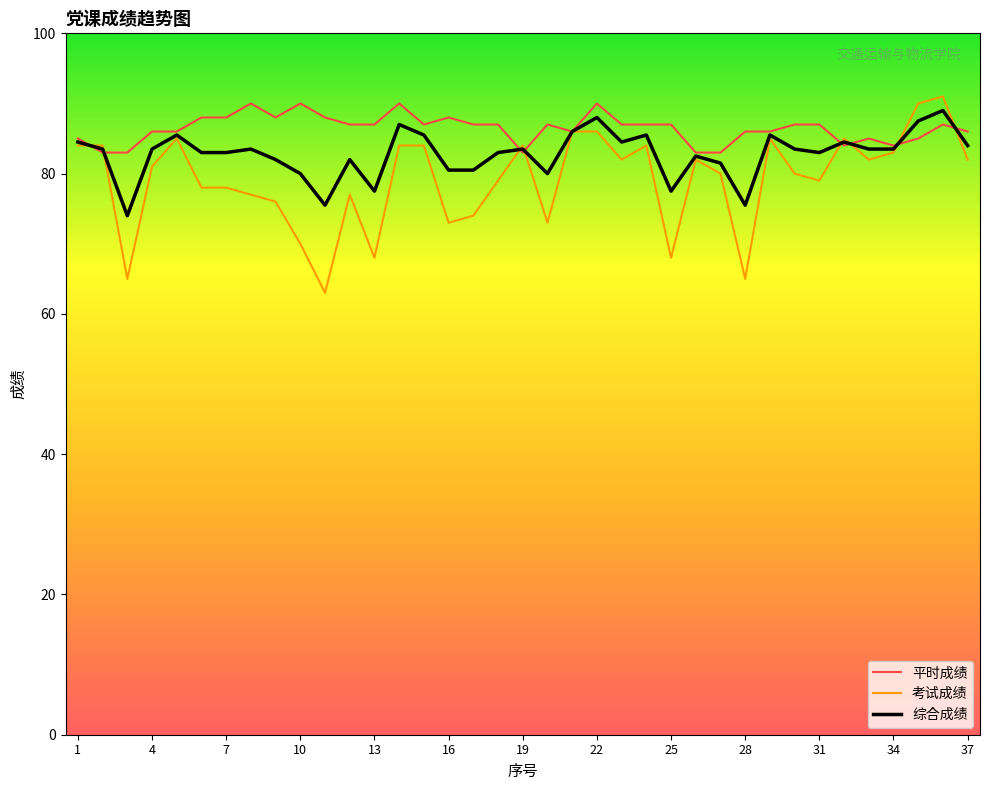

List the series in order of their overall mean, highest first.

平时成绩, 综合成绩, 考试成绩